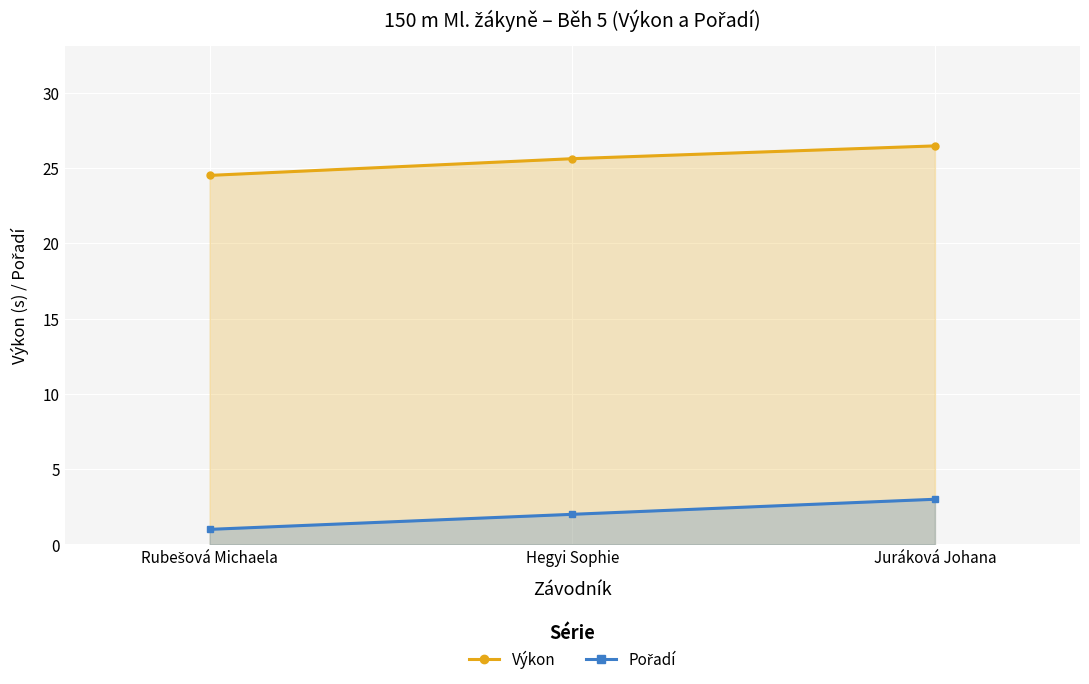

What is the label of the 1st point from the left?

Rubešová Michaela